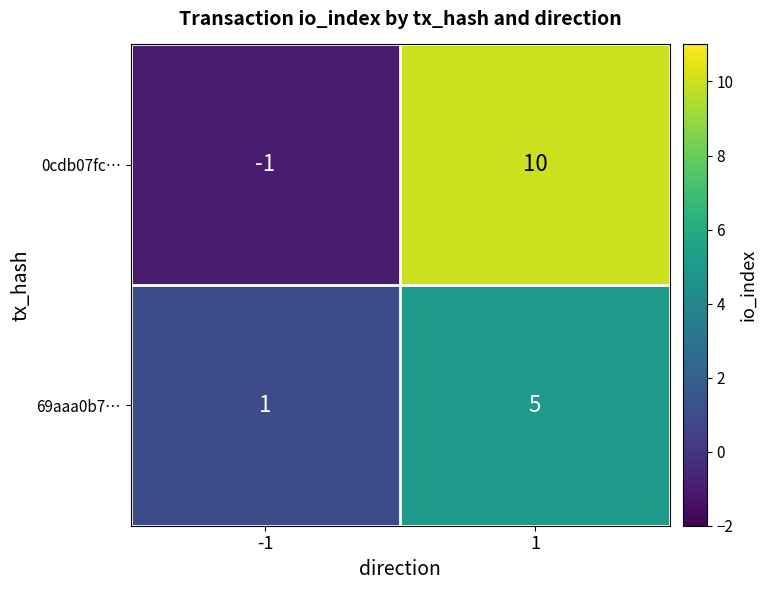

True or false: 69aaa0b7… has a value of 2 at -1.

False